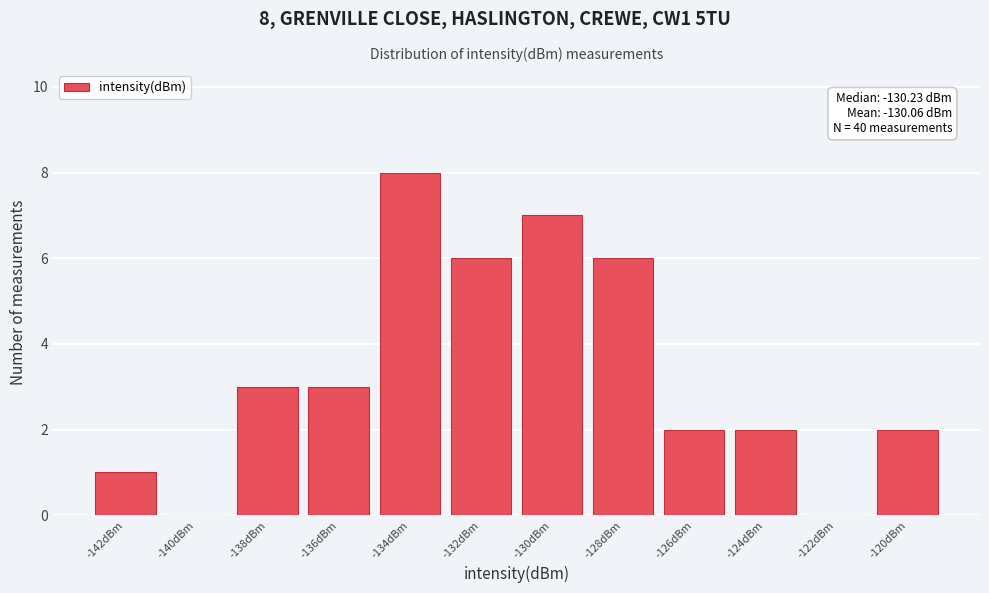

Reading left to right, list all the values displayed in this chart.

-142dBm=1	-140dBm=0	-138dBm=3	-136dBm=3	-134dBm=8	-132dBm=6	-130dBm=7	-128dBm=6	-126dBm=2	-124dBm=2	-122dBm=0	-120dBm=2